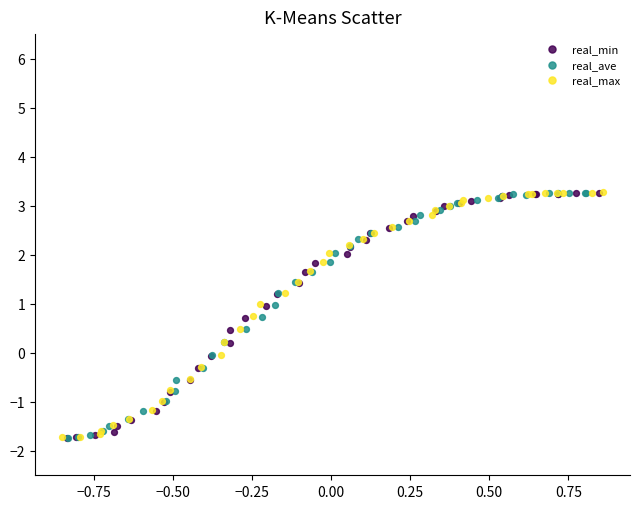

What are all the series names shown in the legend?

real_min, real_ave, real_max